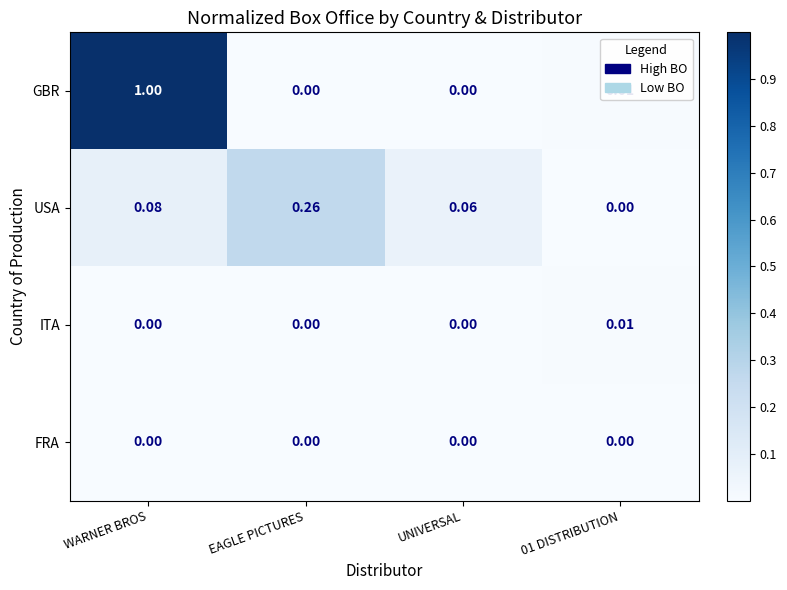

At which label does USA reach its peak?

EAGLE PICTURES